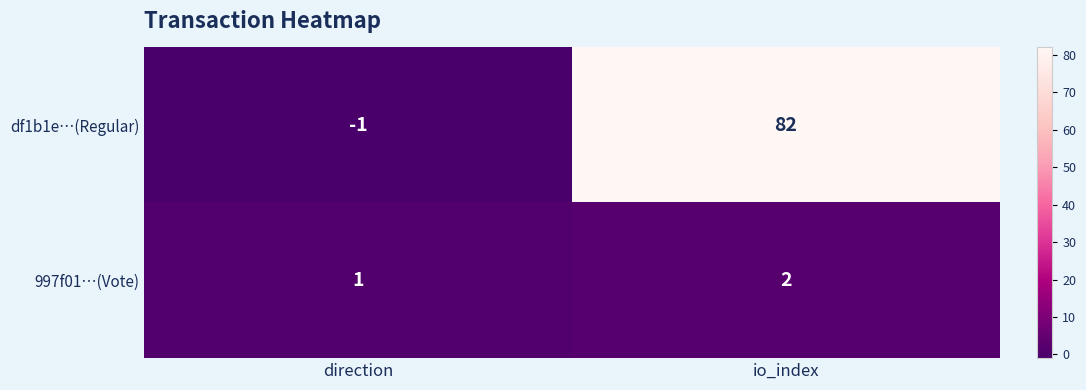

At direction, list the series in order from largest to smallest.

997f01…(Vote), df1b1e…(Regular)